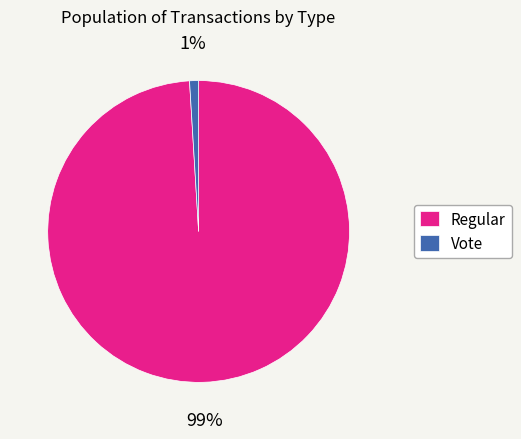

What is the majority slice?

Regular